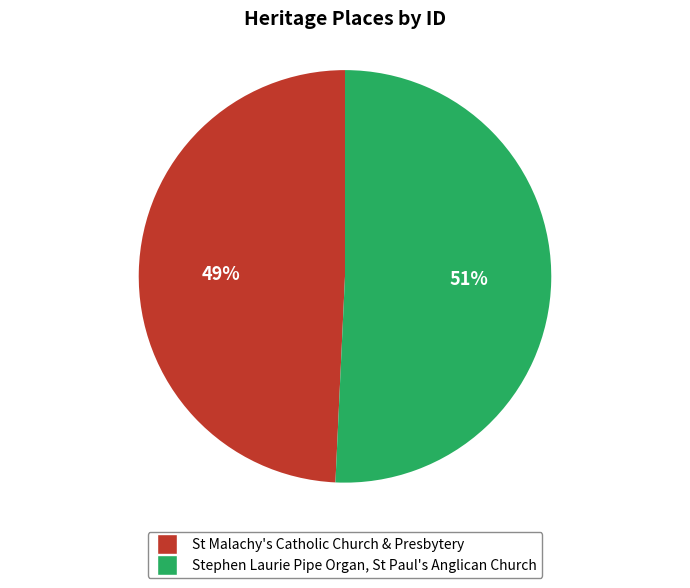

Rank the categories by value from lowest to highest.

St Malachy's Catholic Church & Presbytery, Stephen Laurie Pipe Organ, St Paul's Anglican Church